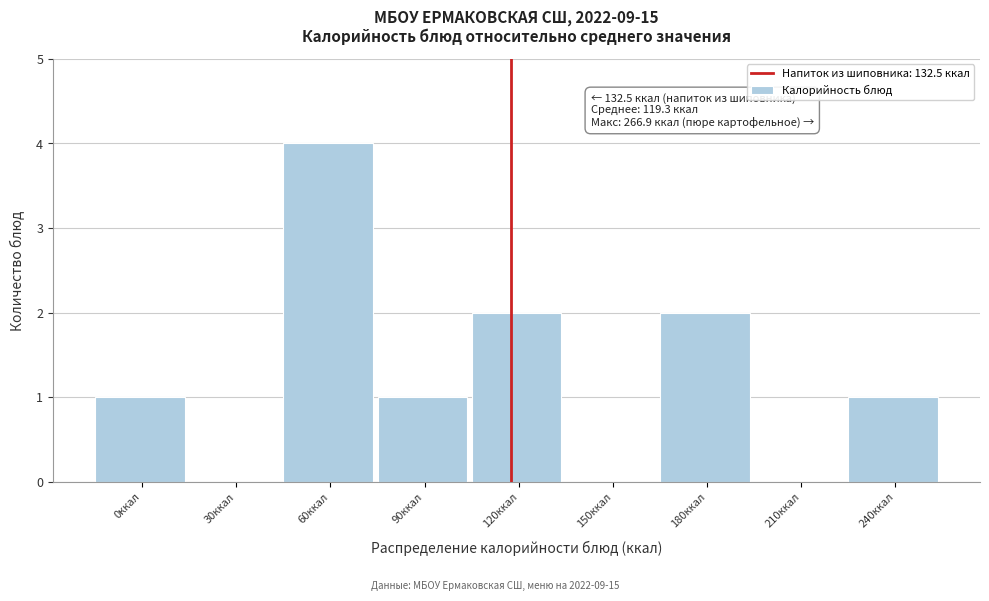

Reading left to right, list all the values displayed in this chart.

0ккал=1	30ккал=0	60ккал=4	90ккал=1	120ккал=2	150ккал=0	180ккал=2	210ккал=0	240ккал=1